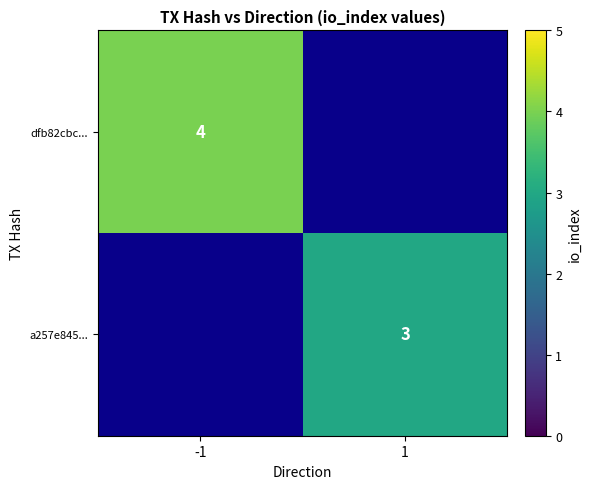

Is the value of a257e845... at 1 greater than the value of dfb82cbc... at -1?

No